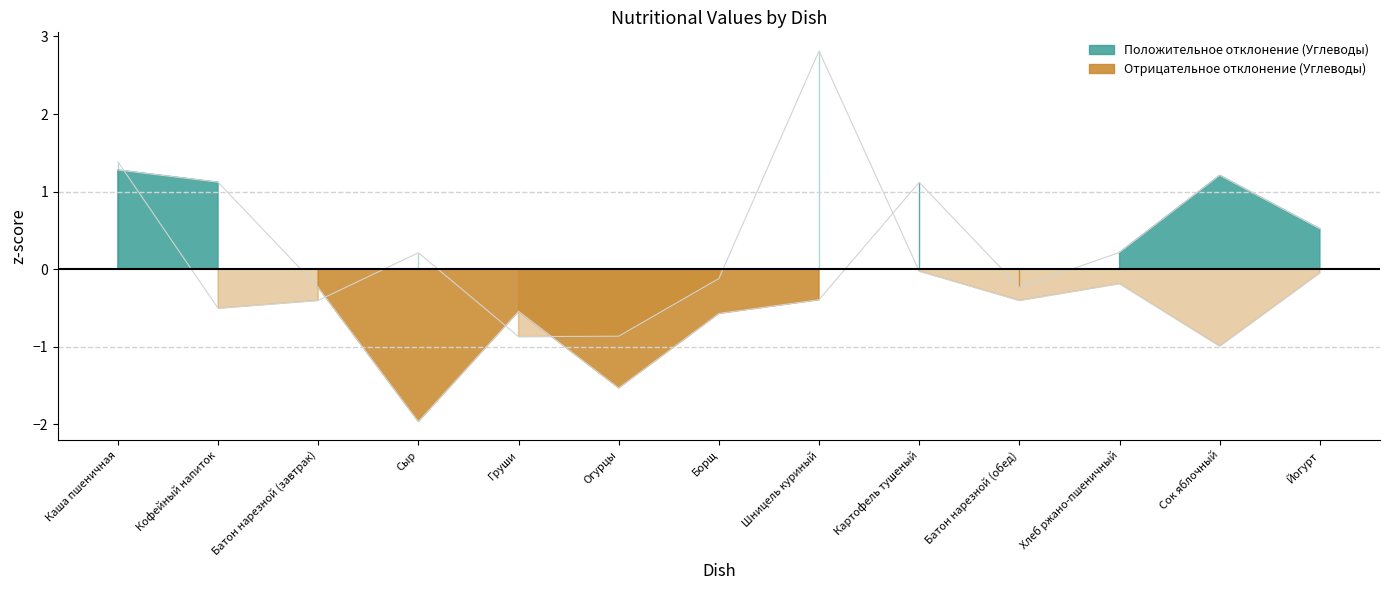

True or false: Углеводы (line) has a value of 0.5 at Йогурт.

True